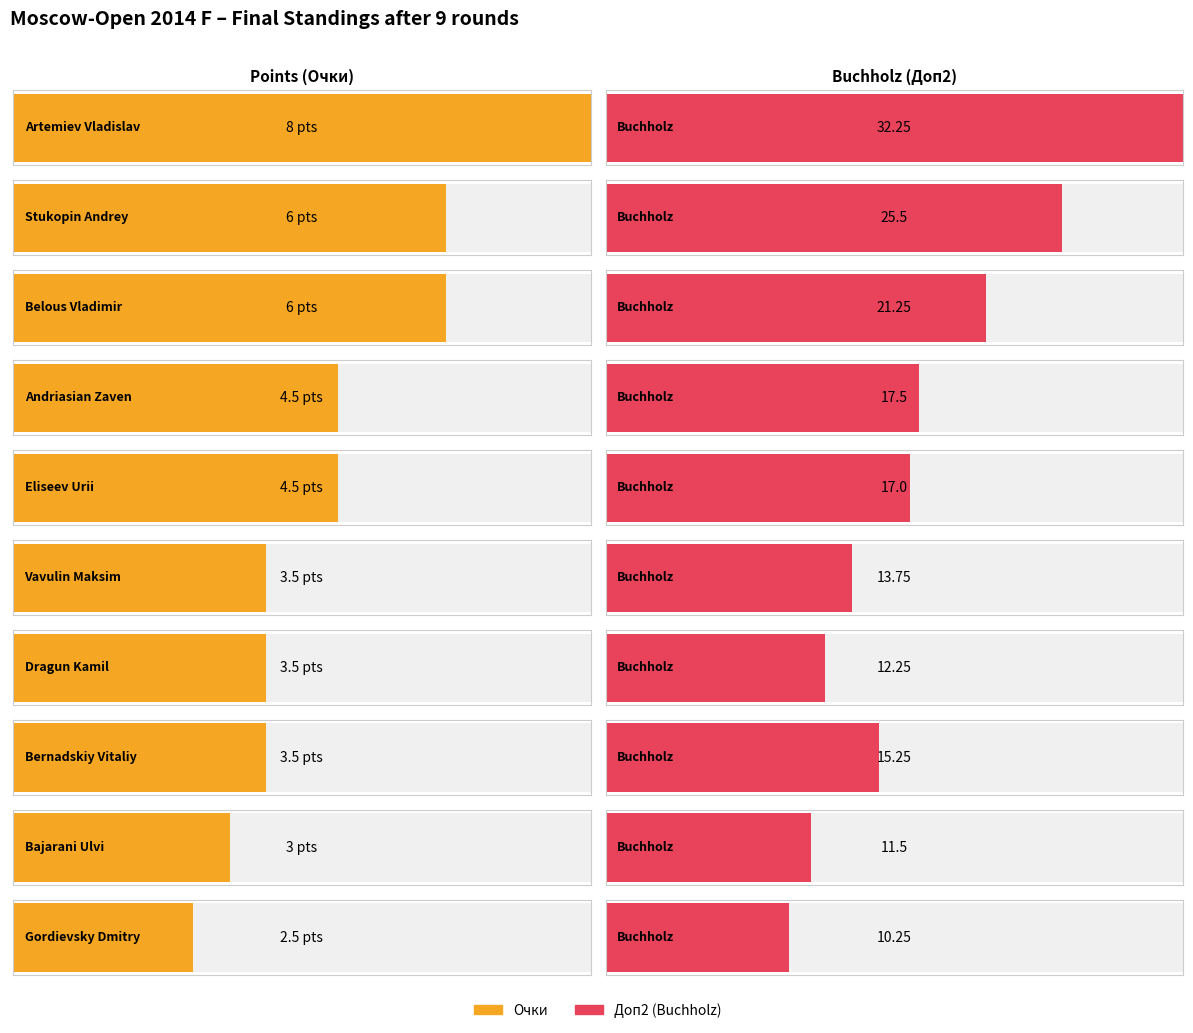

Which series has the largest total across all categories?

Доп2